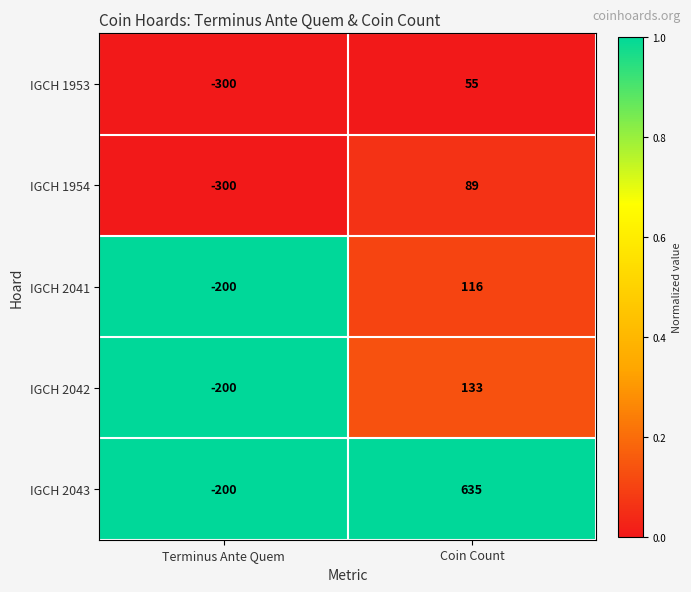

At which category is the sum across all series the highest?

Coin Count